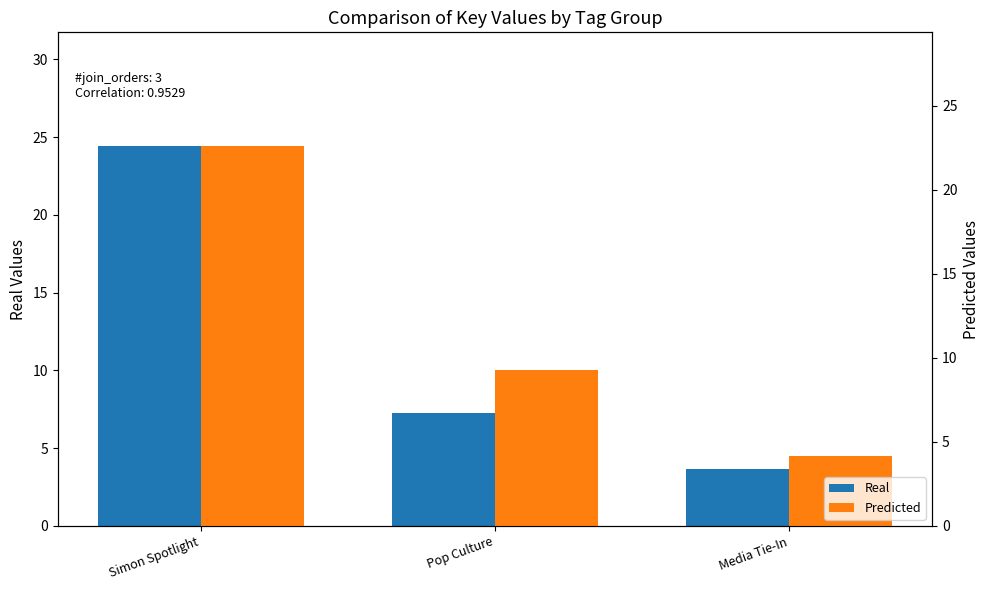

What is the difference between the maximum and minimum values in the Real series?

20.8